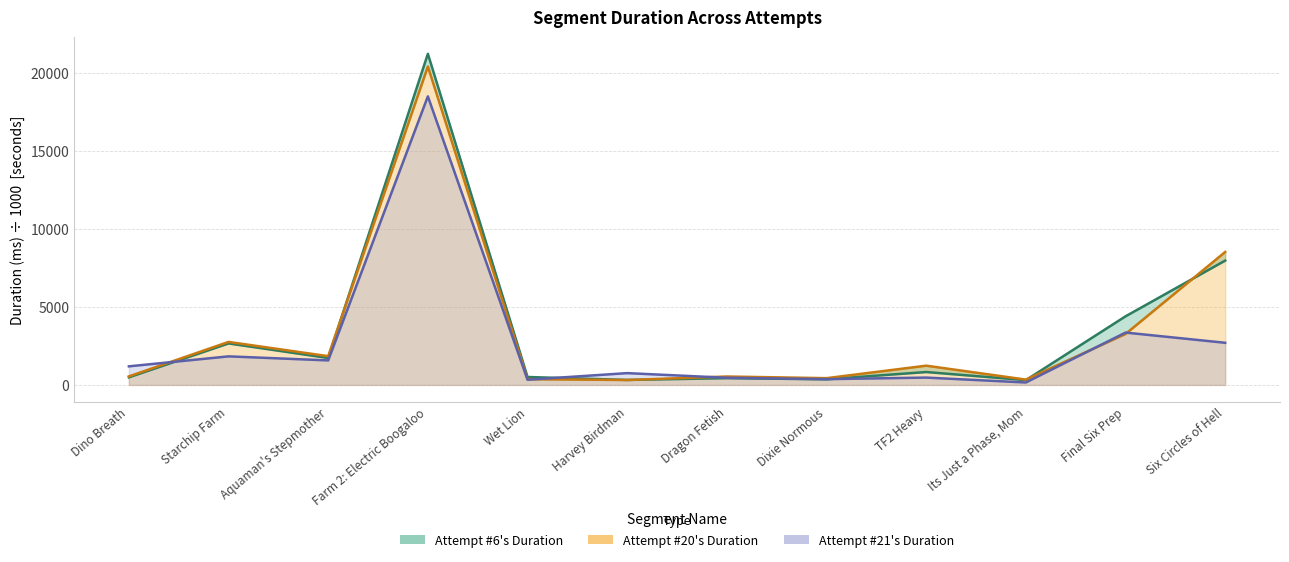

The value of Attempt #20's Duration (ms) at Dragon Fetish is 354.1. True or false?

False